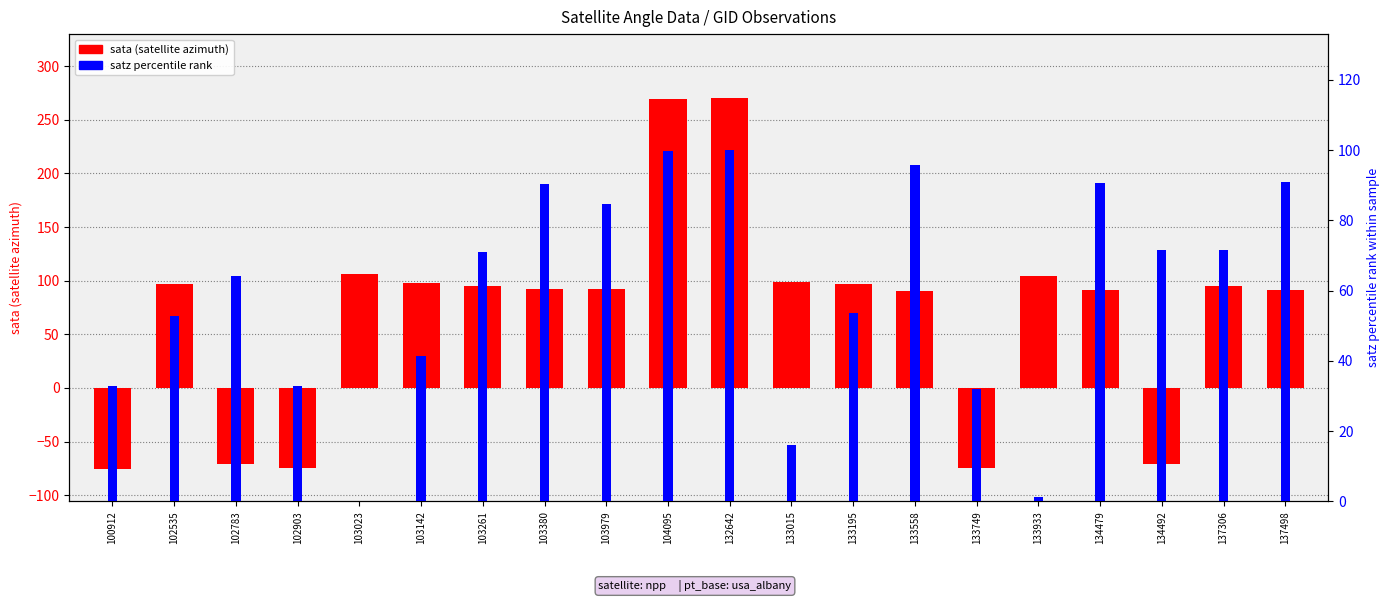

Between 103979 and 102535, which is larger?

102535